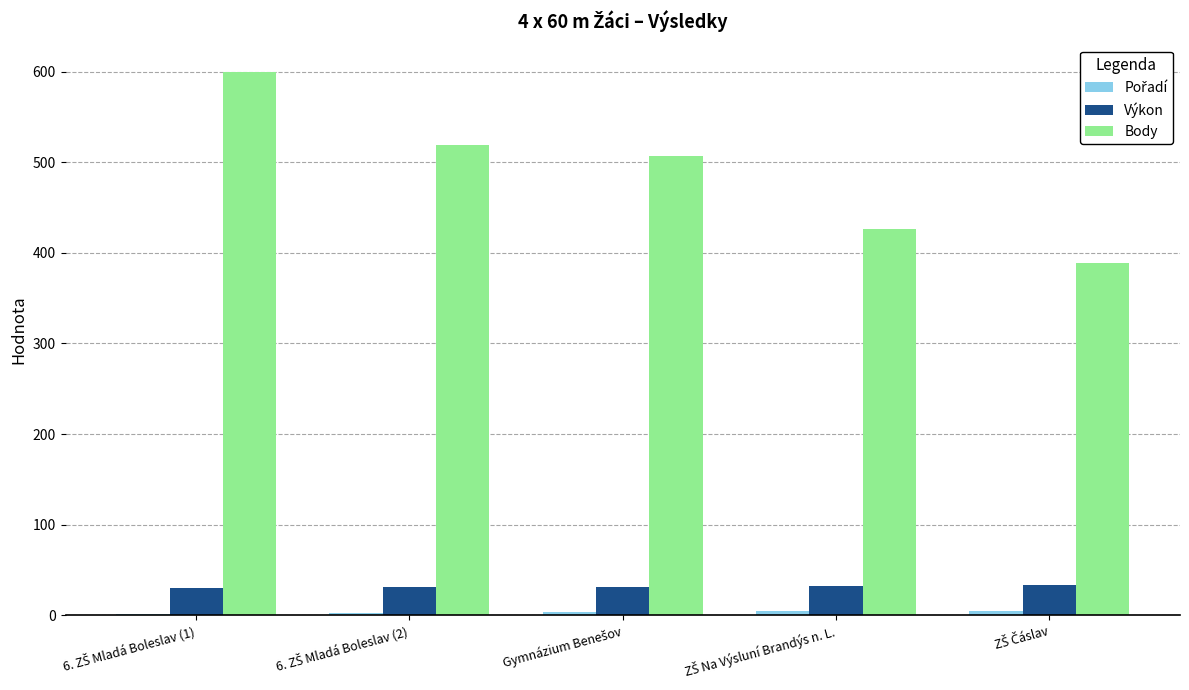

Which series has the largest total across all categories?

Body